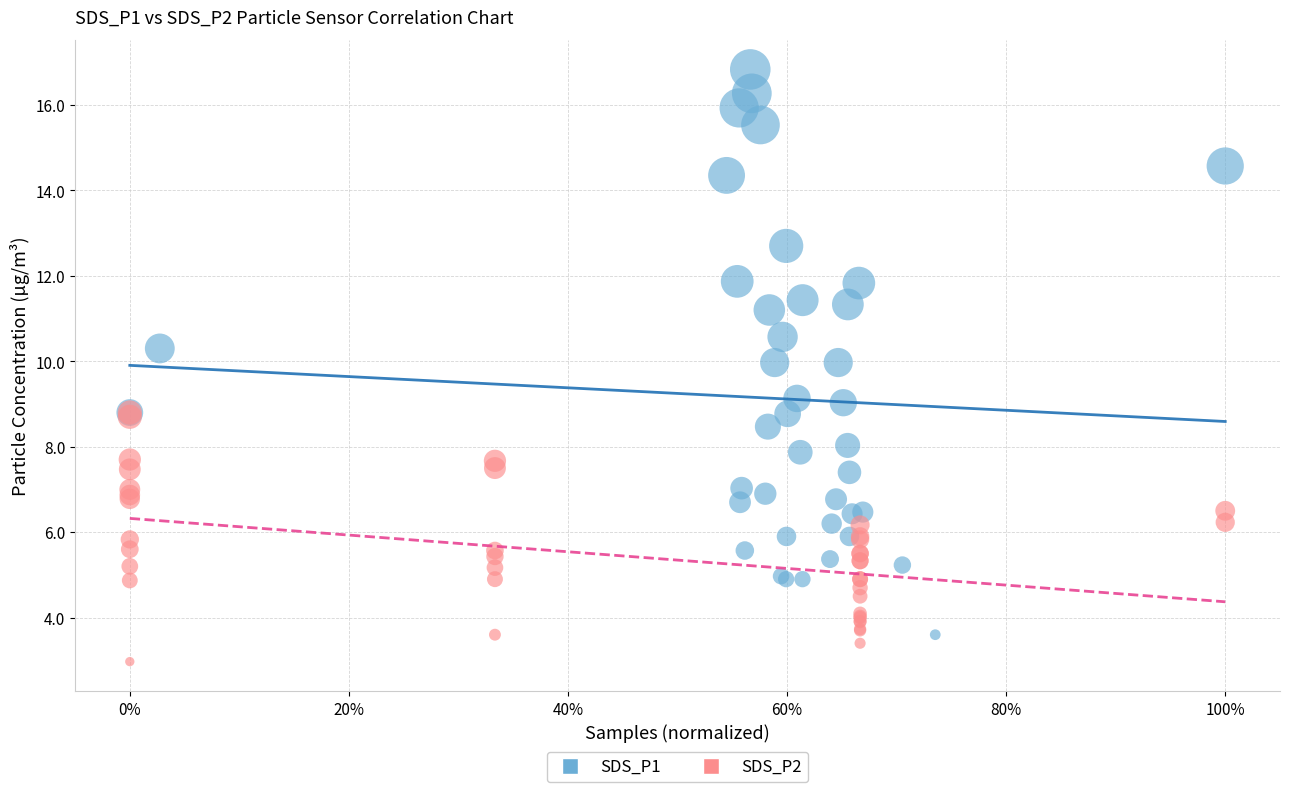

Which series has the largest Y range (max minus min)?

SDS_P1